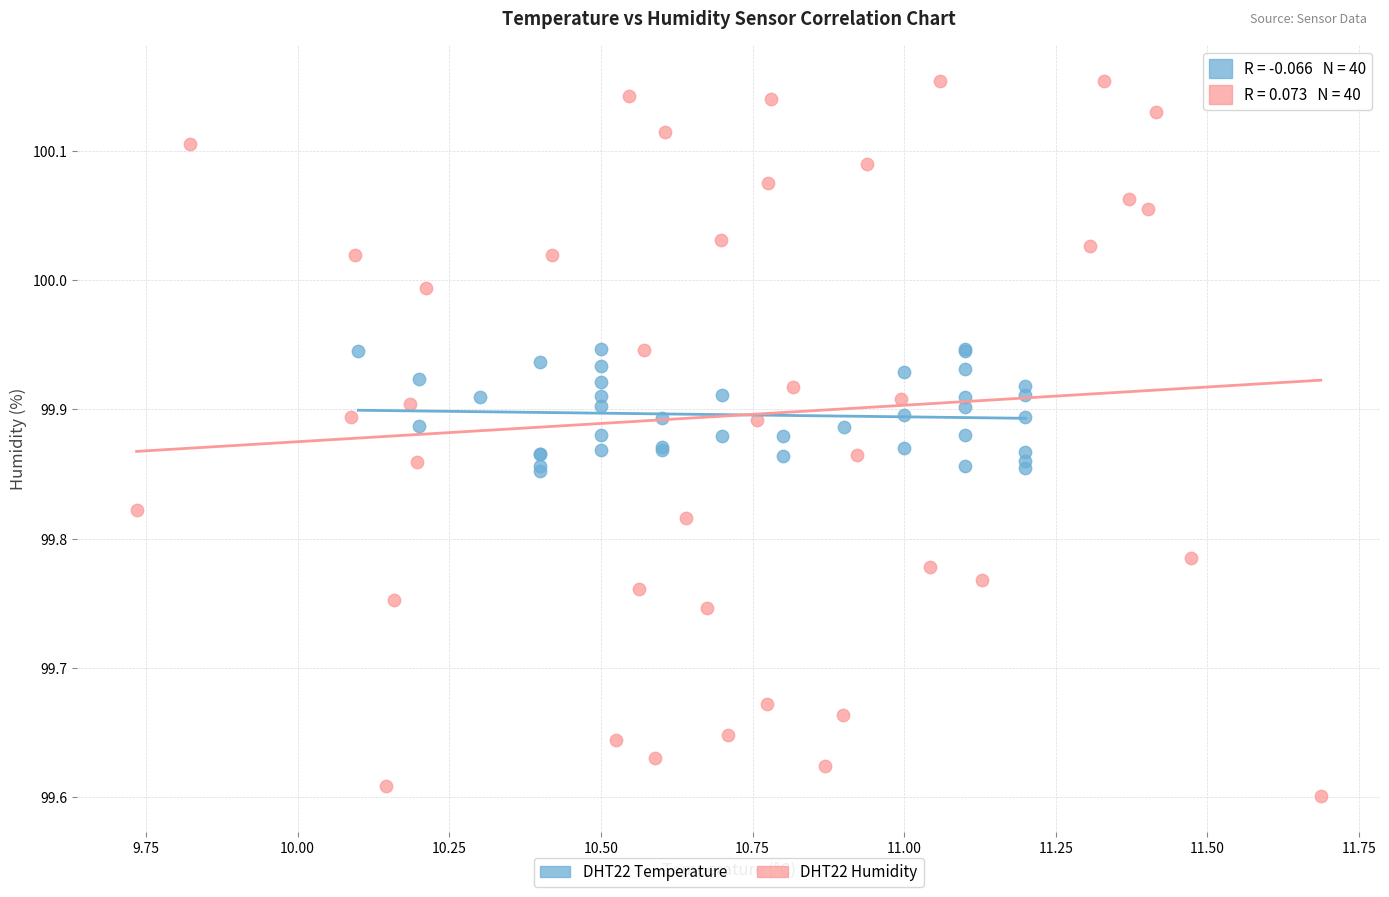

Which series contains the highest Y value?

DHT22 Humidity